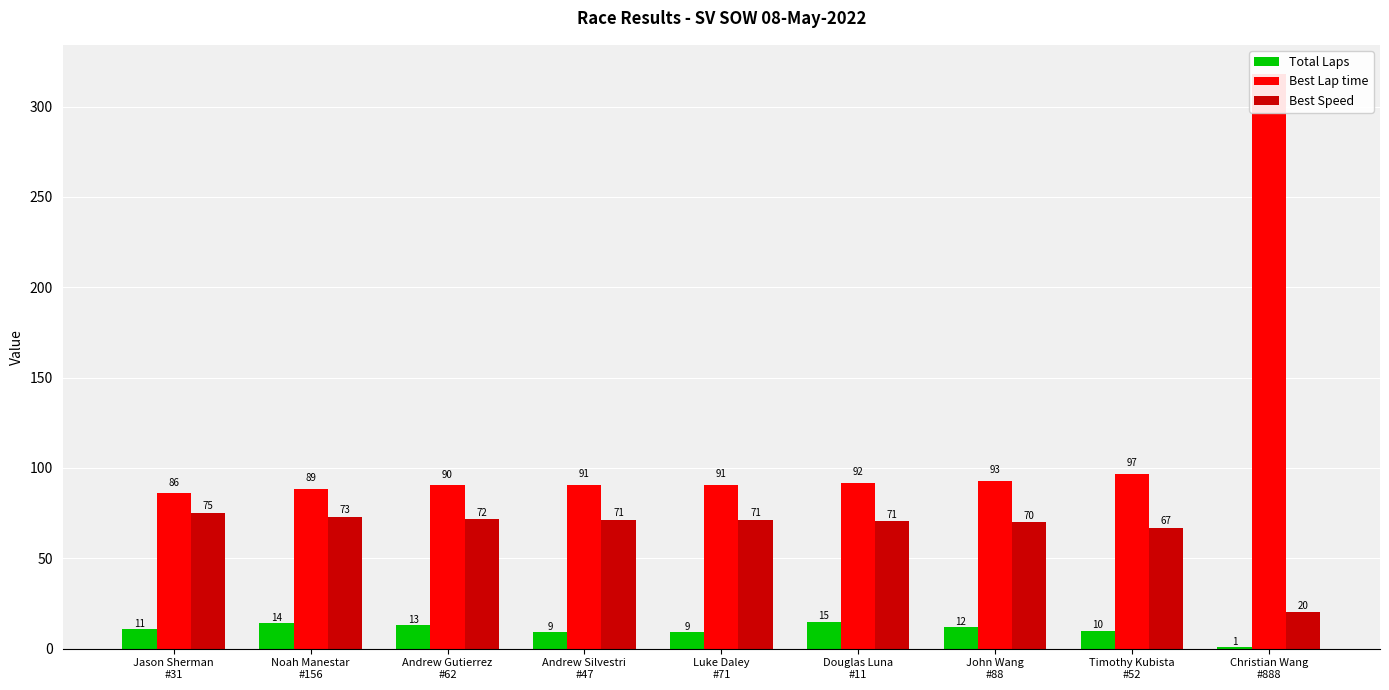

Where does the Total Laps series first go above 11?

Noah Manestar
#156